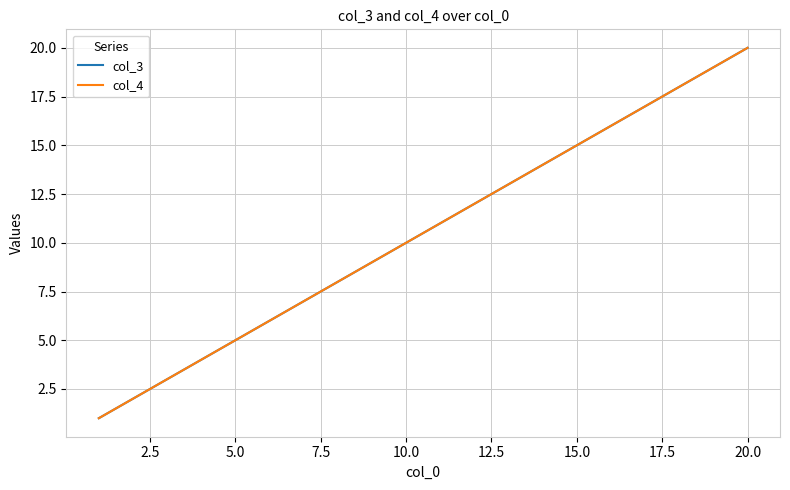

Does the chart have visible grid lines?

Yes